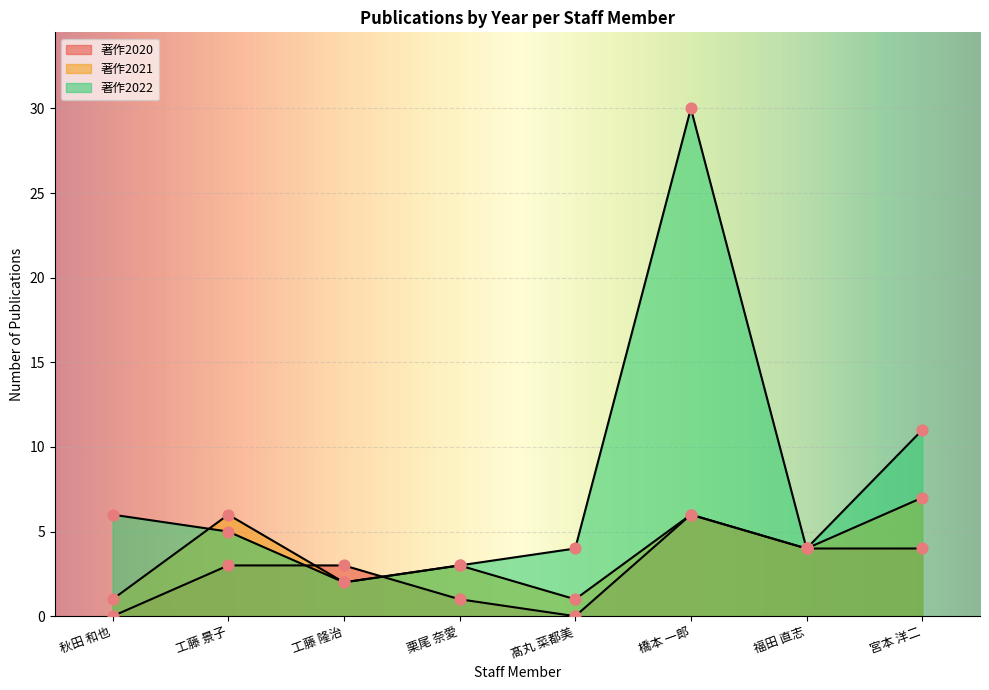

Which series contains the lowest Y value?

著作2020